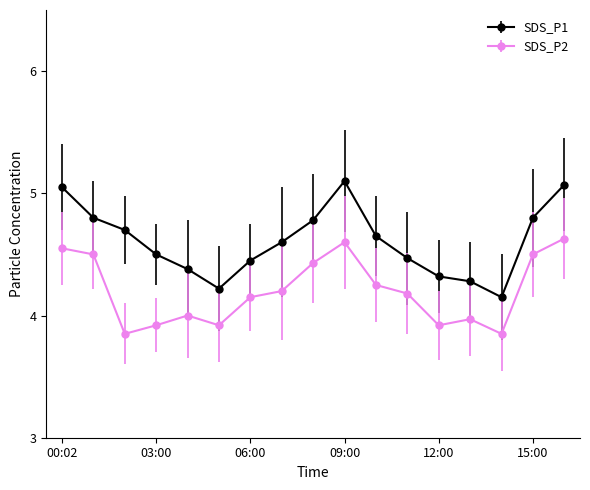

True or false: SDS_P1 has more than 2 interior local peaks.

False